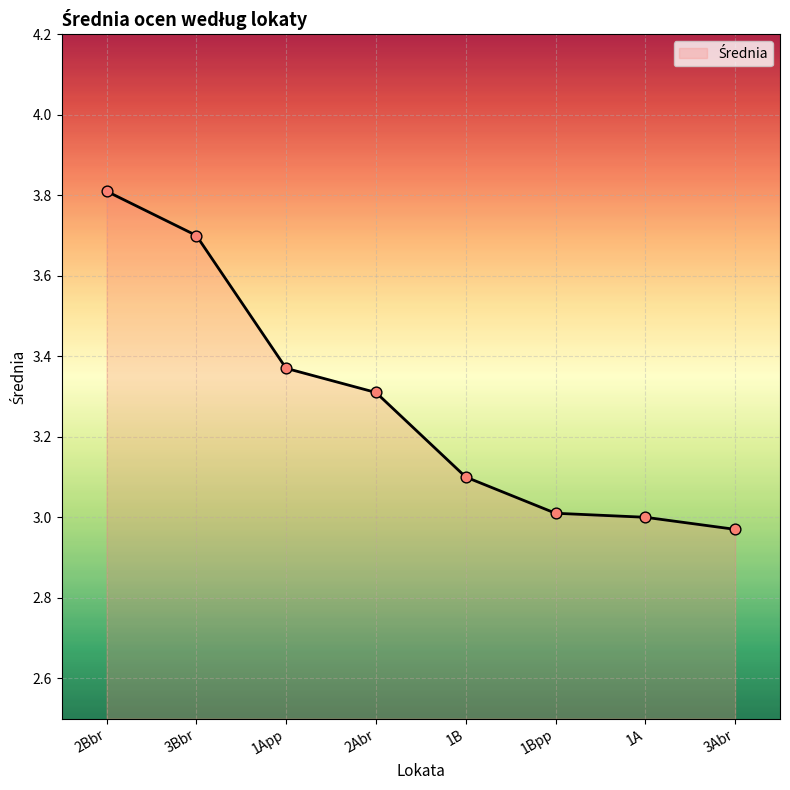

What is the change in value from 2Bbr to 2Abr?

-0.5